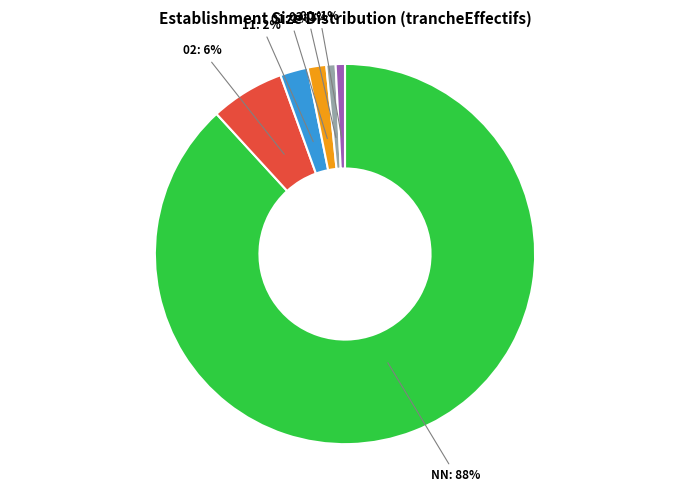

Combined, do NN and 00 account for over 50%?

Yes